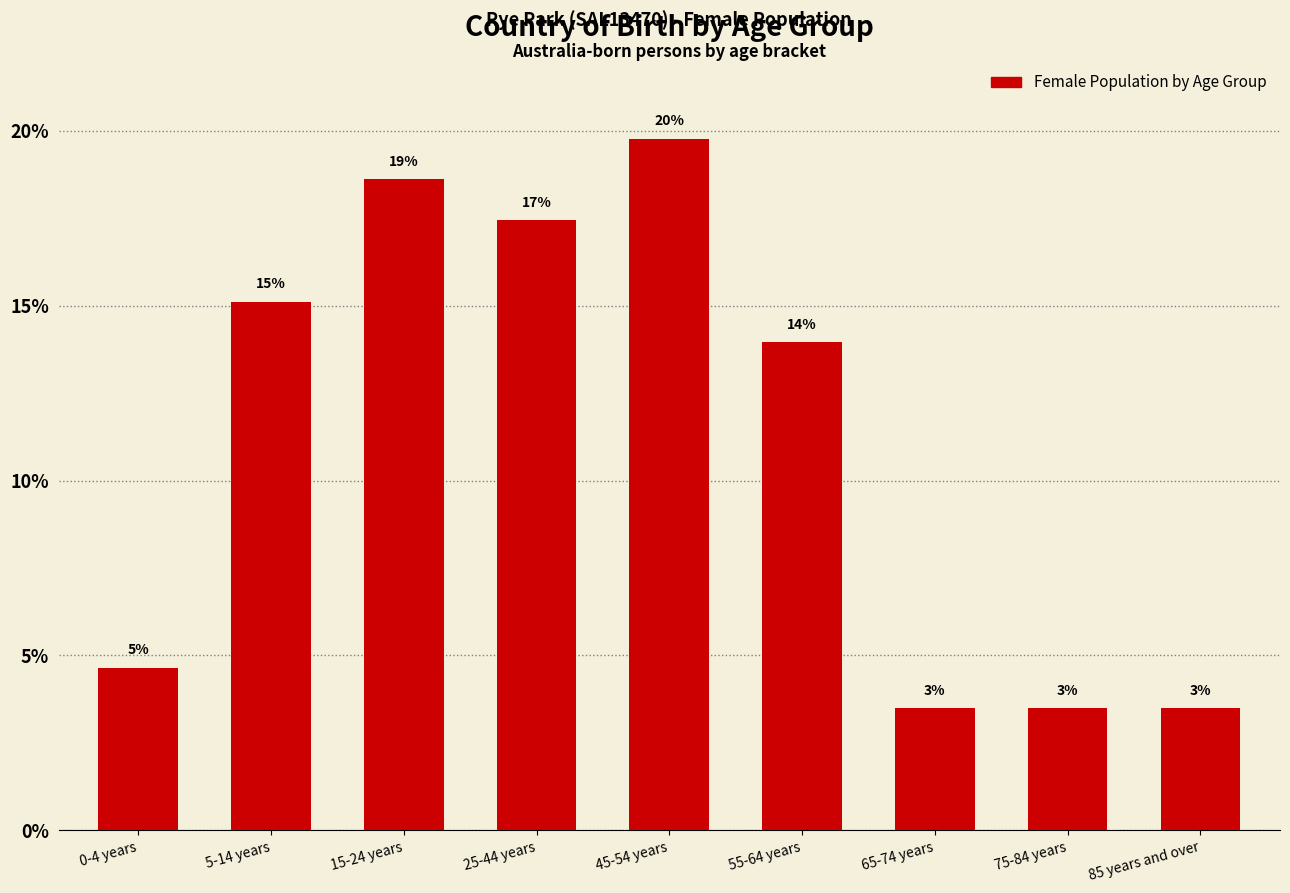

Does the chart contain any negative values?

No